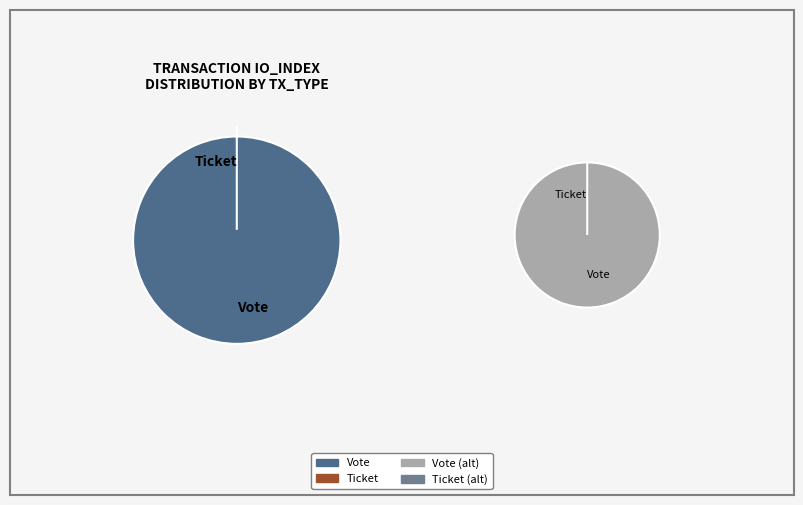

Does Ticket account for over 50% of the chart?

No